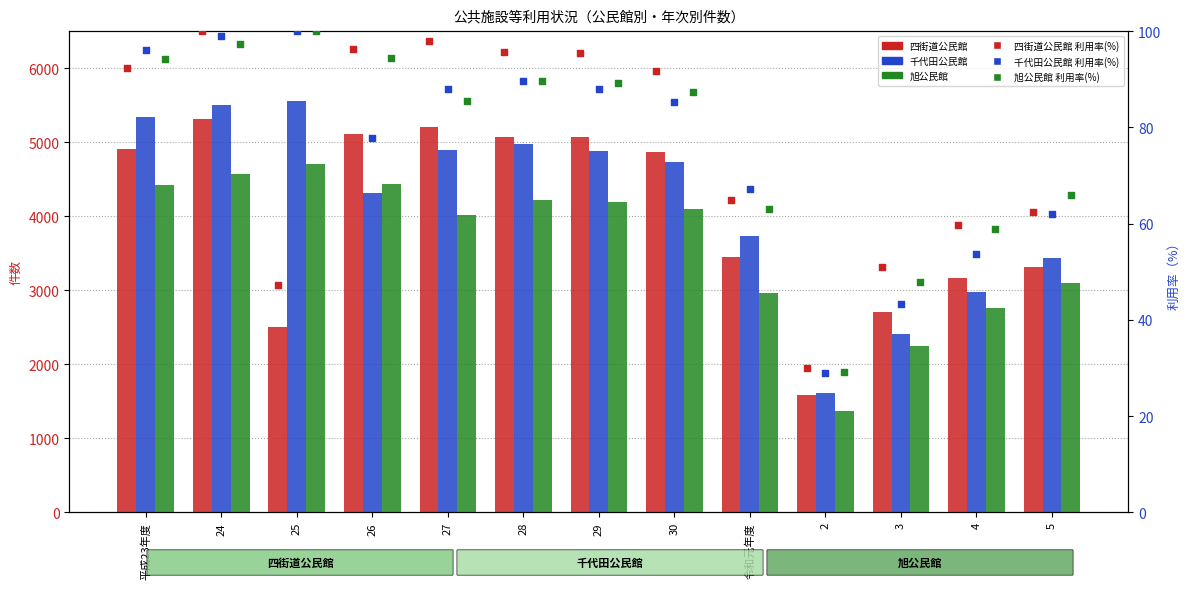

At which category is the sum across all series the highest?

24